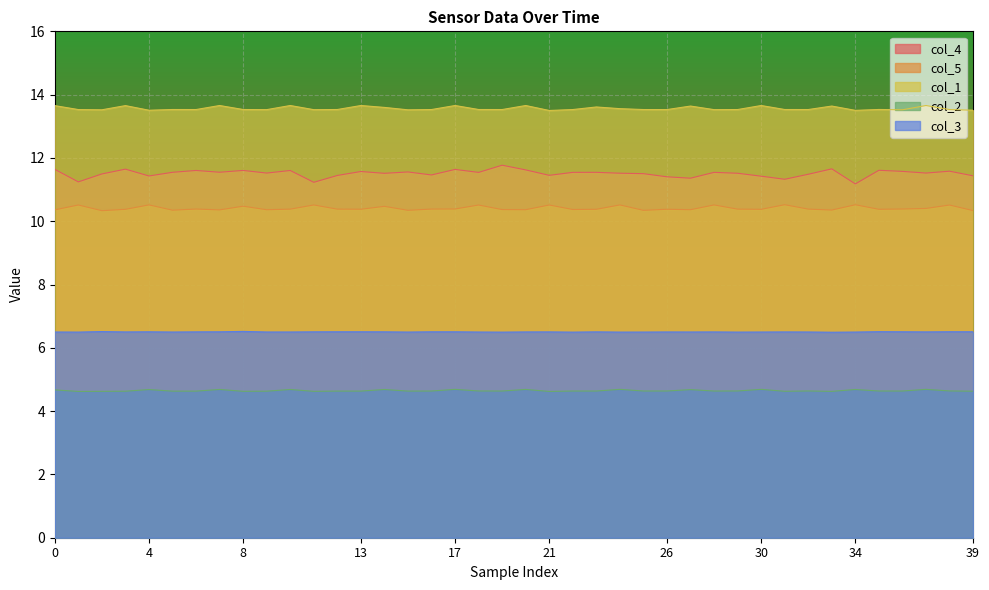

What is the maximum value shown in the chart?

13.7